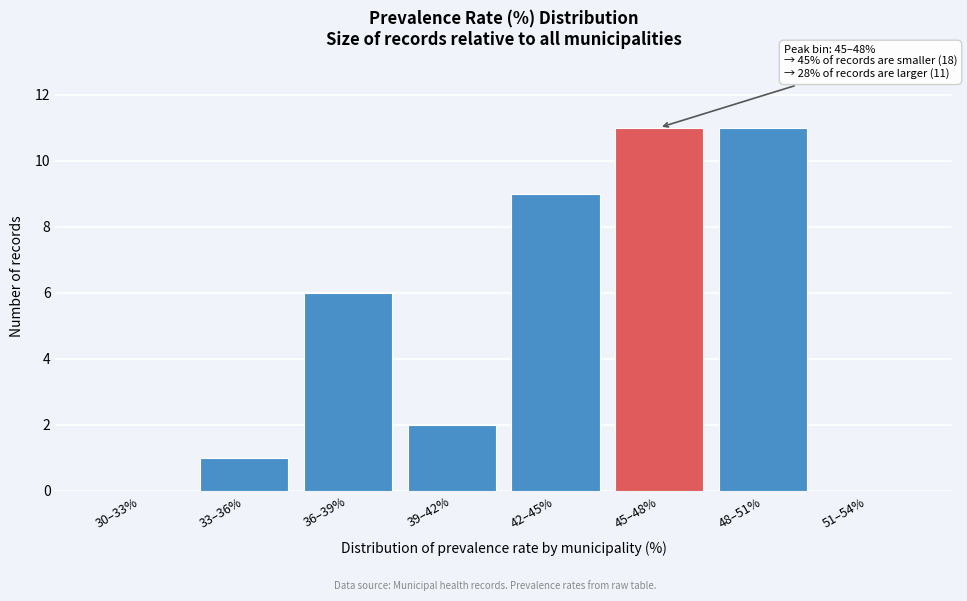

Reading left to right, transcribe all the data shown in this chart.

30–33%=0	33–36%=1	36–39%=6	39–42%=2	42–45%=9	45–48%=11	48–51%=11	51–54%=0